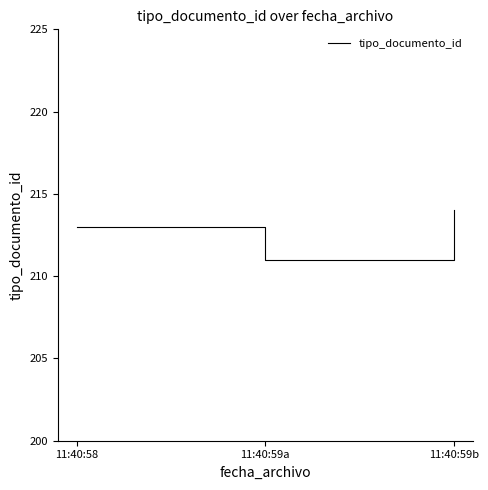

What is the sum of the values at 11:40:59a and 11:40:58?

424